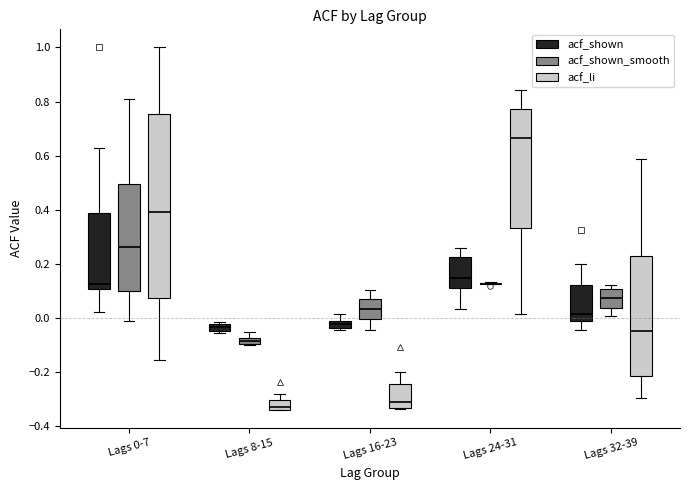

Comparing the boxes themselves (not the whiskers), which one is the tallest?

Lags 0-7 (acf_li)